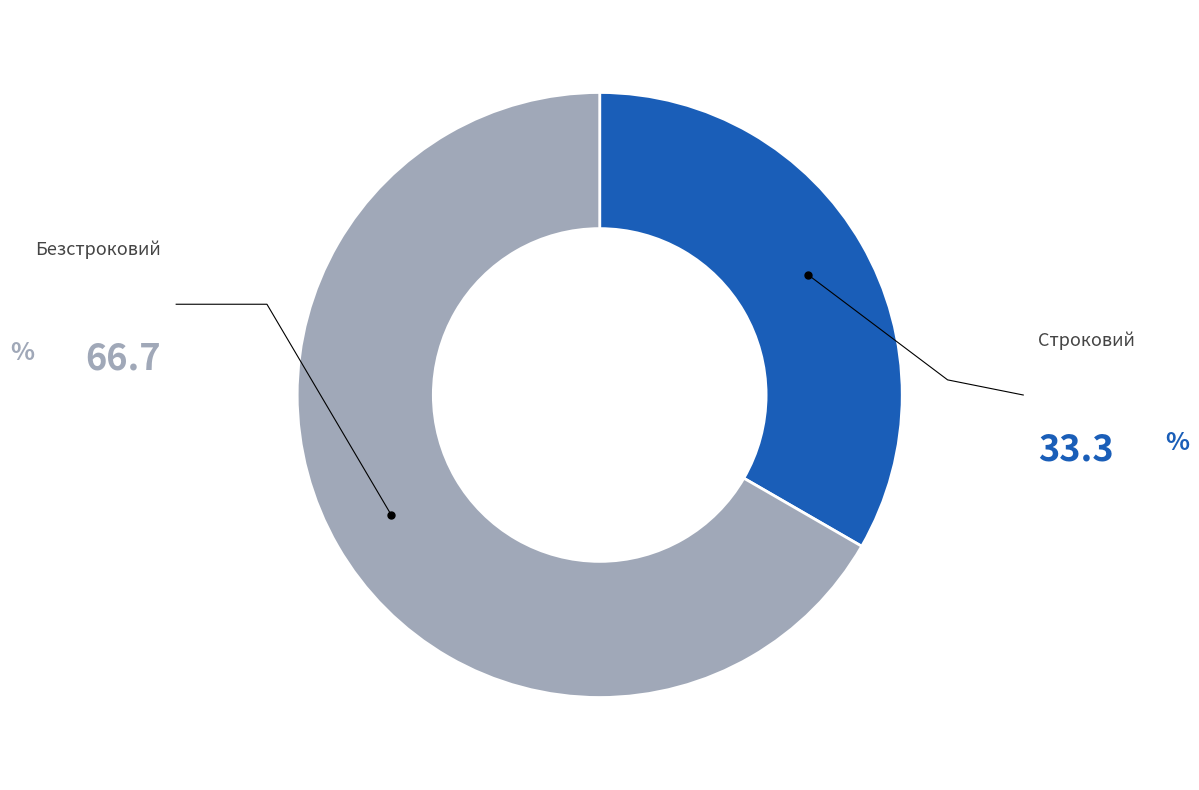

Approximately how many times larger is the value at Строковий compared to Безстроковий?

0.5